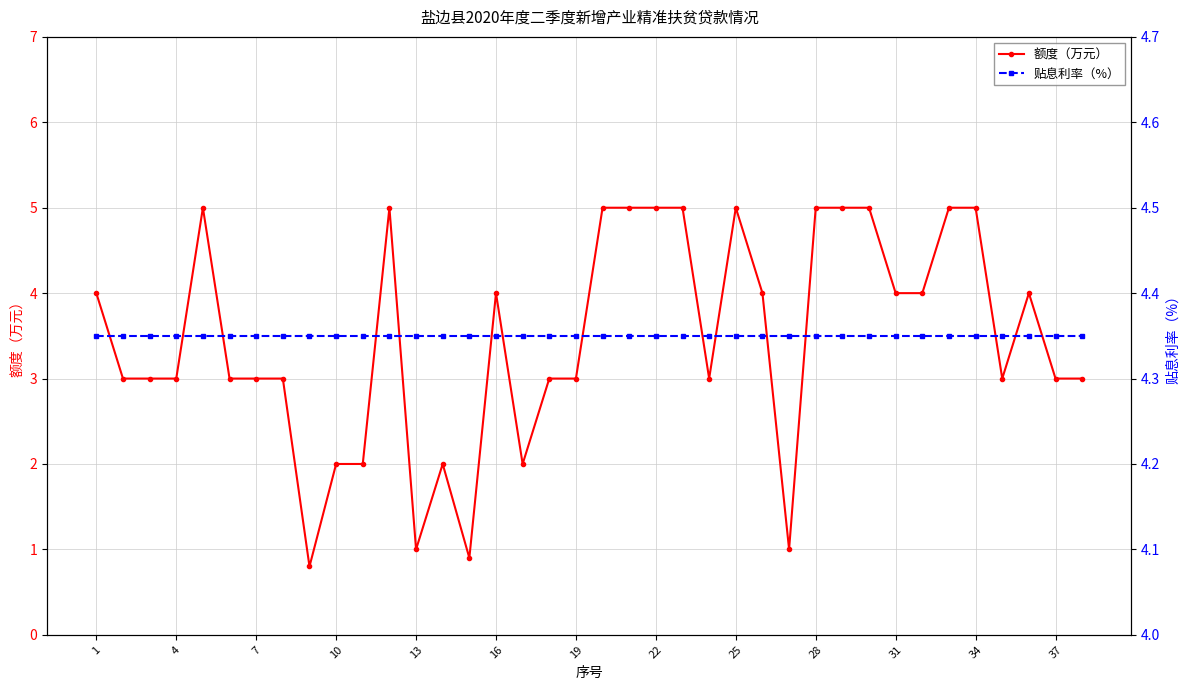

What is the highest value of the 额度（万元） series?

5.0